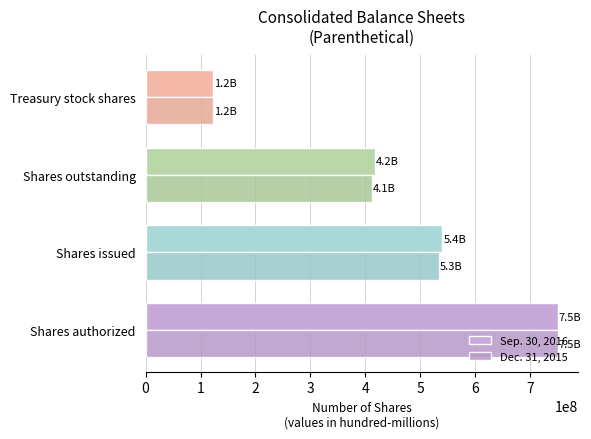

List the series in order of their overall mean, lowest first.

Dec. 31, 2015, Sep. 30, 2016